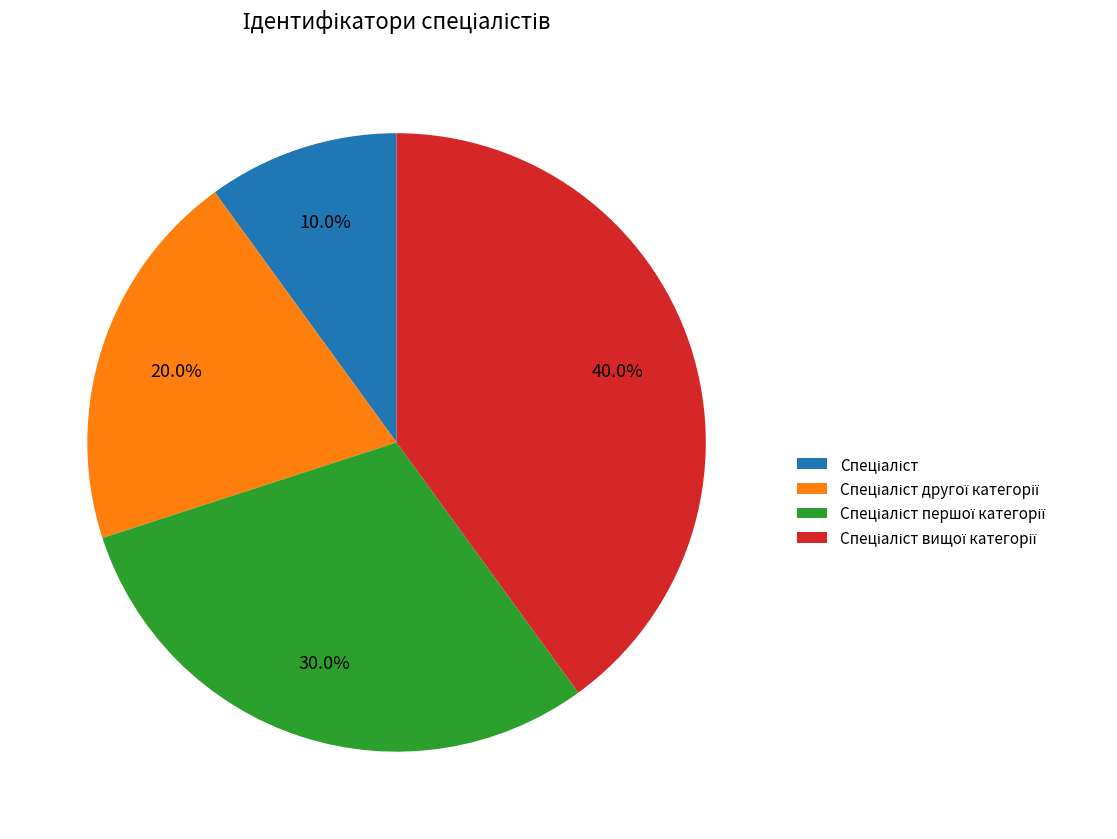

Does any single category account for the majority?

No